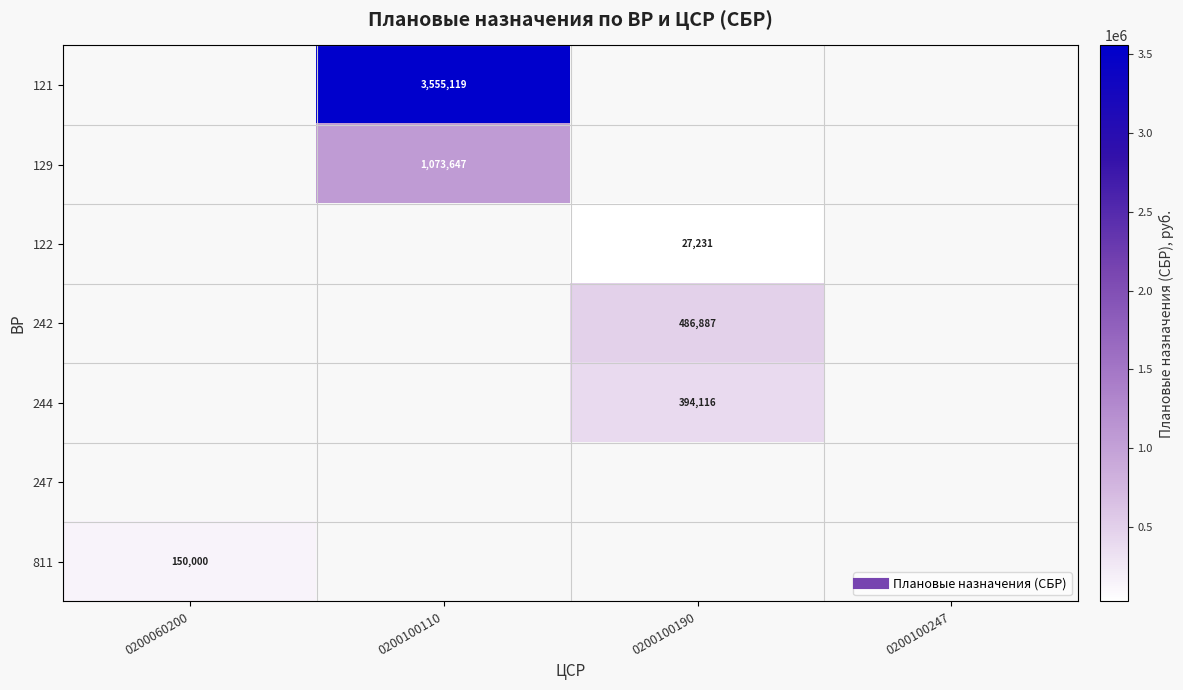

How many data points in 242 are above 486886?

1